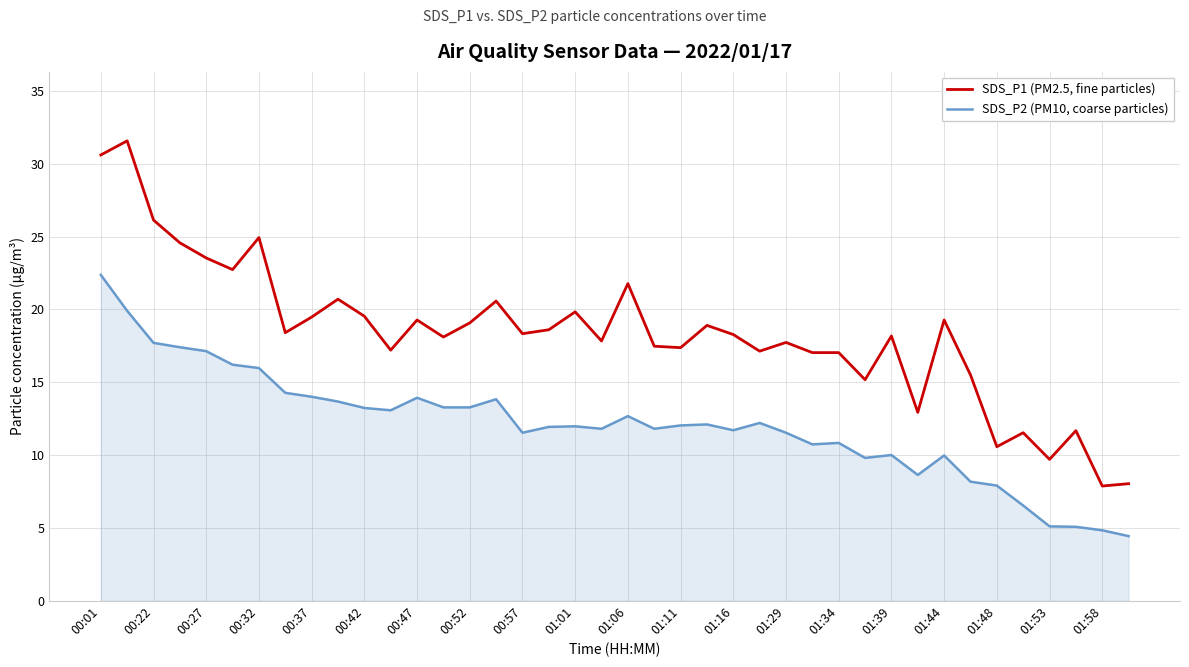

What is the lowest value of the SDS_P1 (PM2.5, fine particles) series?

7.9